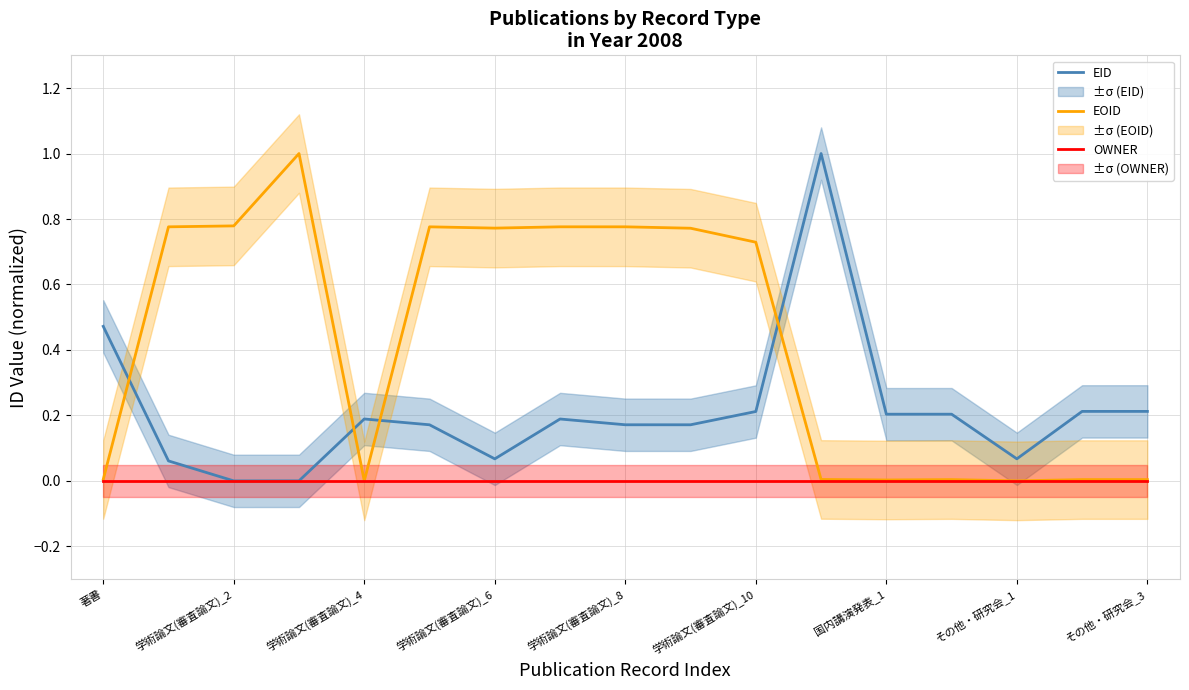

Which series has the largest total across all categories?

EOID